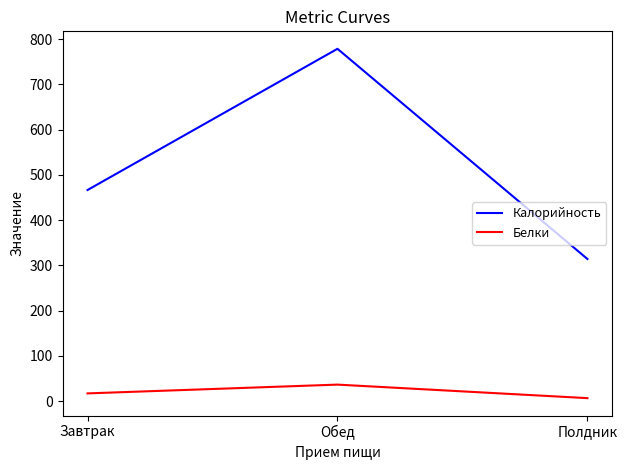

Which series has the largest range (max minus min)?

Калорийность